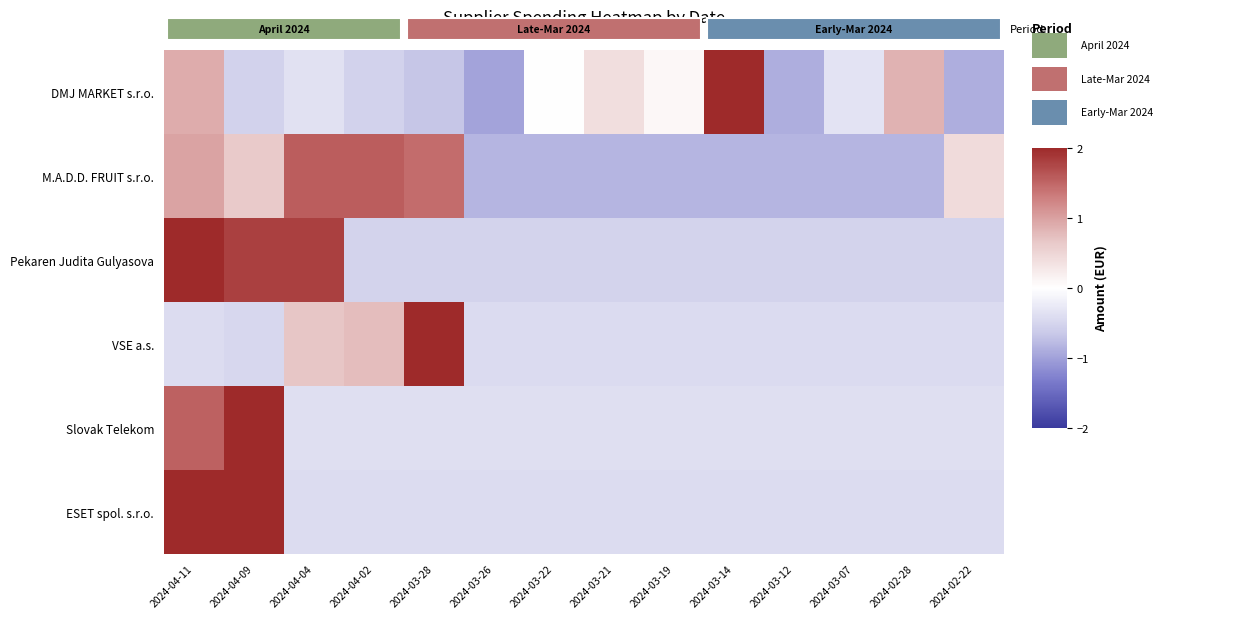

What is the difference between the highest and lowest values at 2024-03-12?

0.5